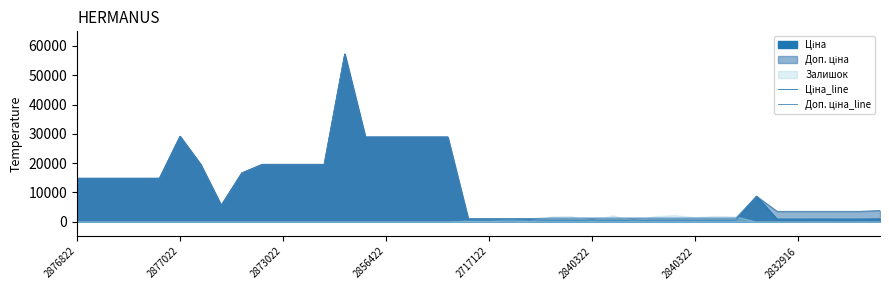

Does the chart display data point markers on the line(s)?

No